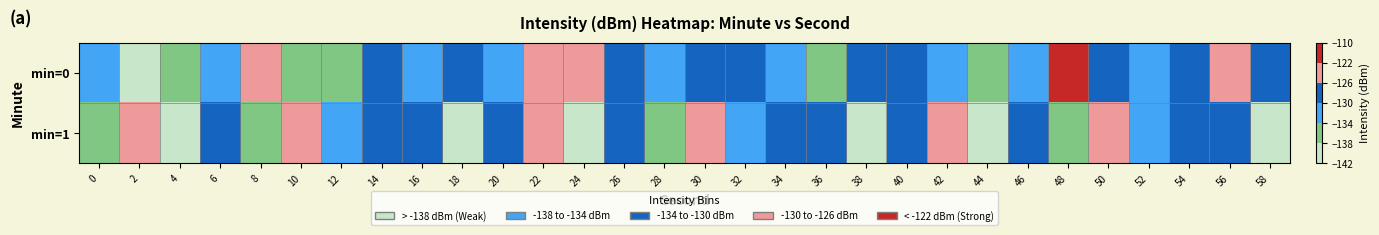

List the series in order of their overall mean, lowest first.

min=1, min=0